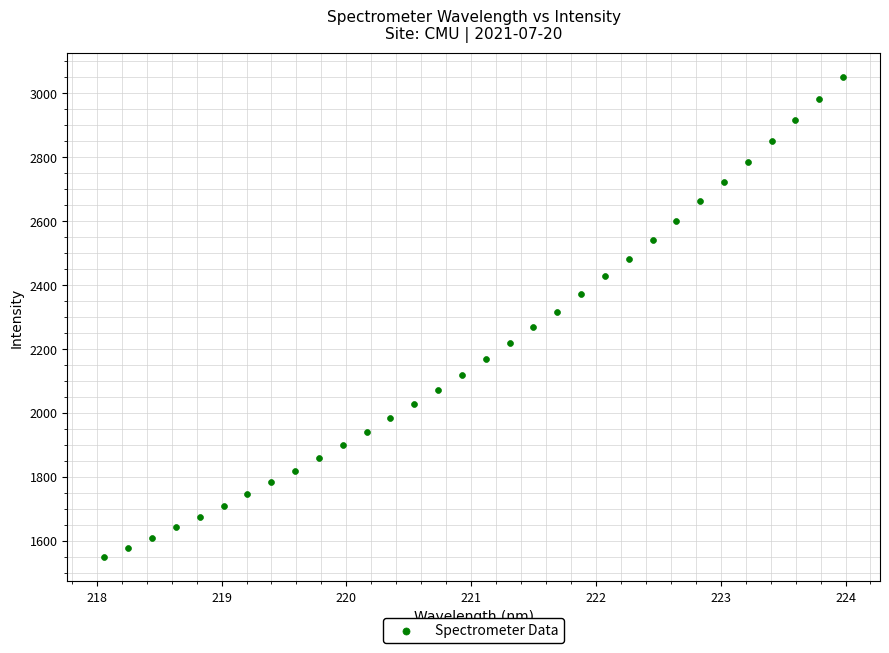

What is the range of X values (max minus min)?

5.9